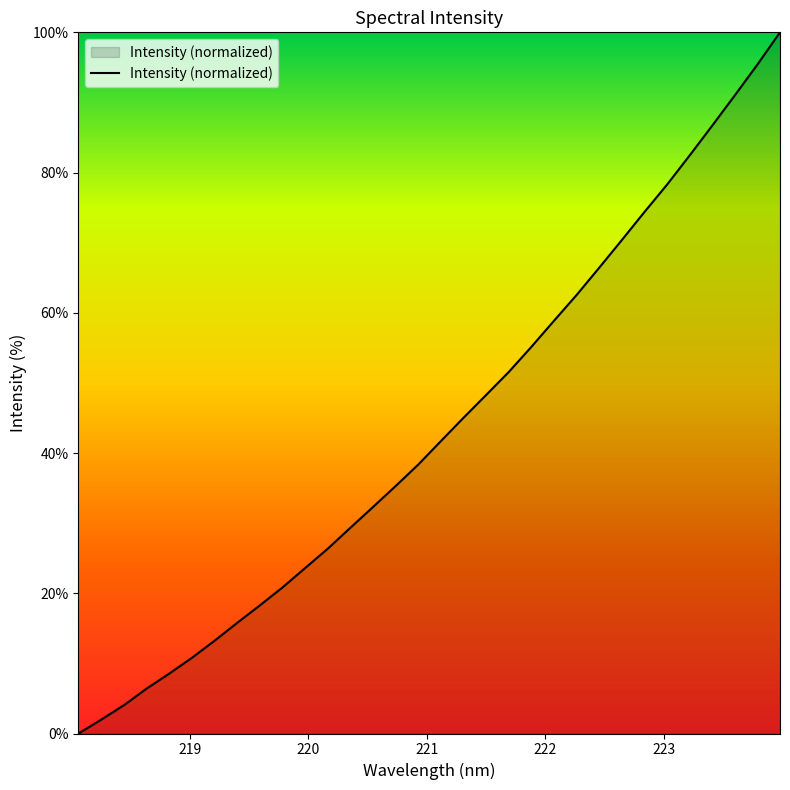

What is the greatest value displayed?

100.0